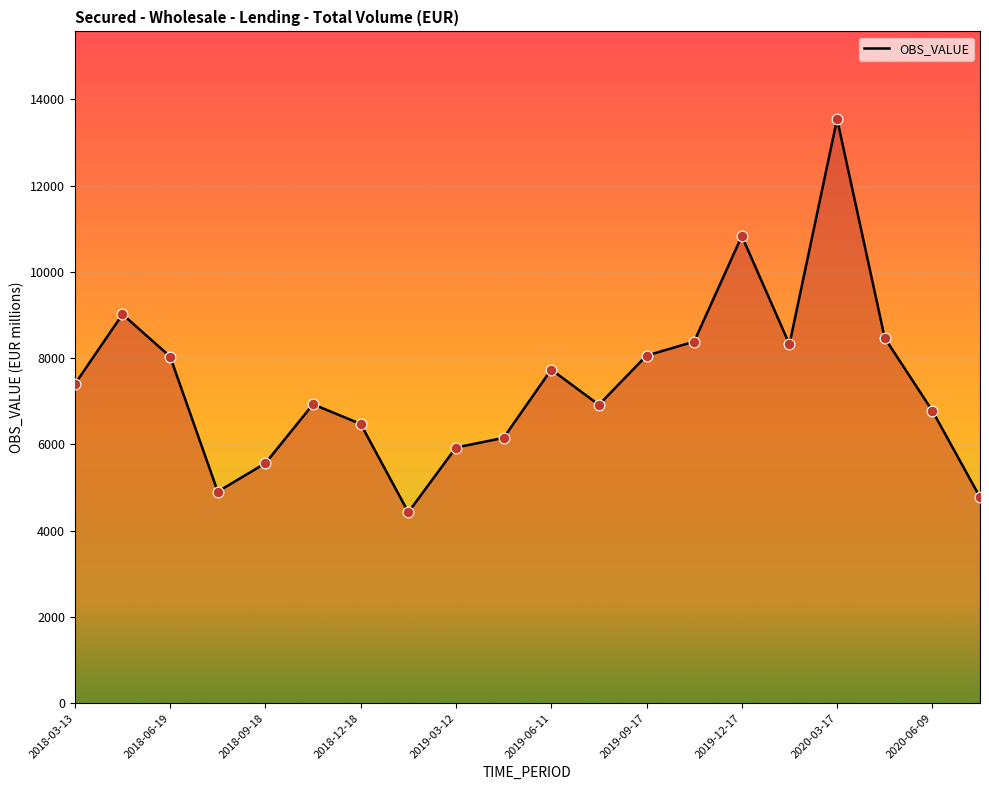

What is the difference between the maximum and minimum values?

9119.5